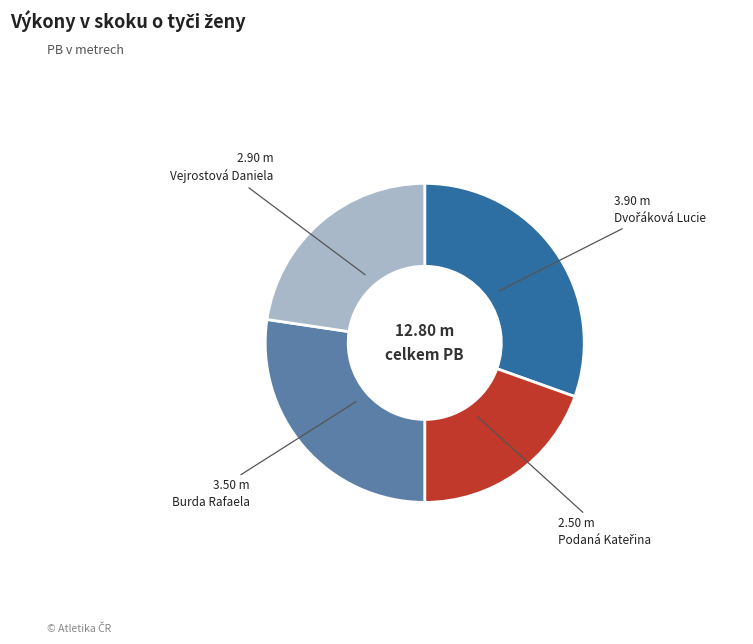

Is there any slice that represents more than half of the pie?

No